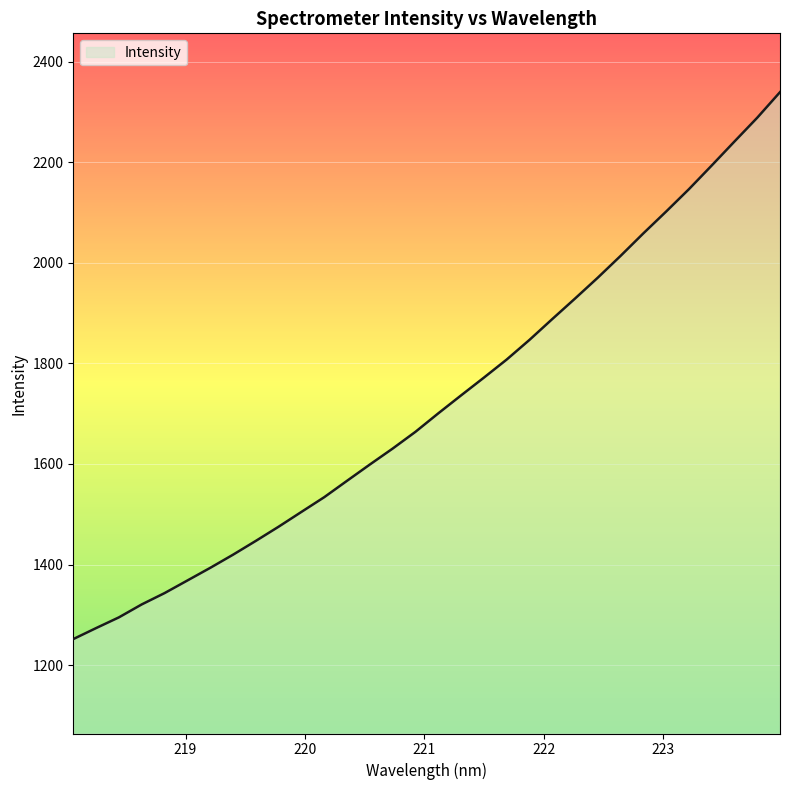

What is the minimum value shown in the chart?

1251.7